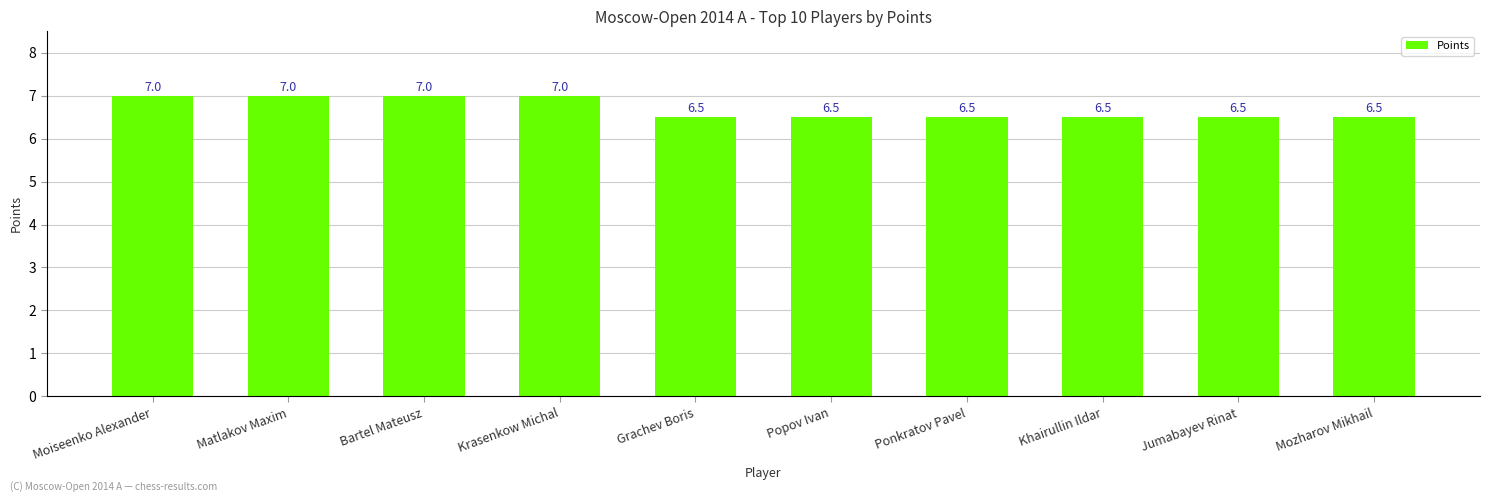

What is the minimum value shown in the chart?

6.5